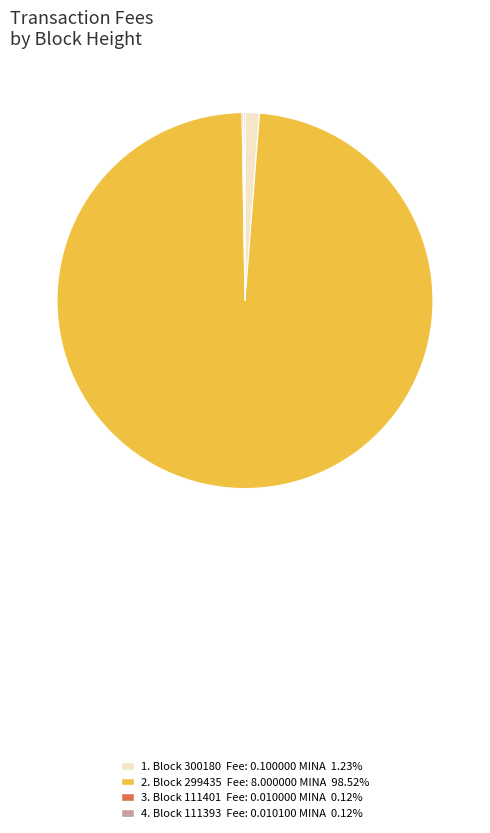

Is there a majority slice in this chart?

Yes